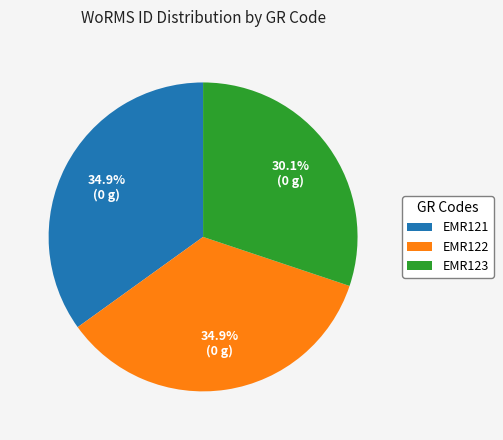

What is the ratio of the value at EMR122 to the value at EMR121?

1.0